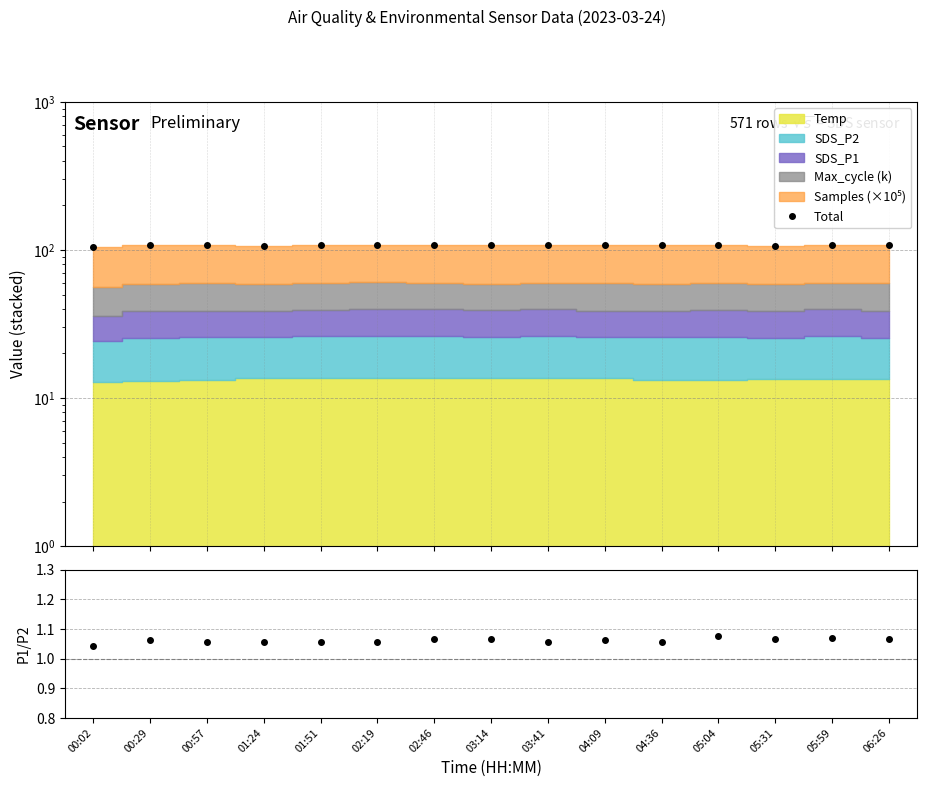

At which category is the sum across all series the highest?

02:19